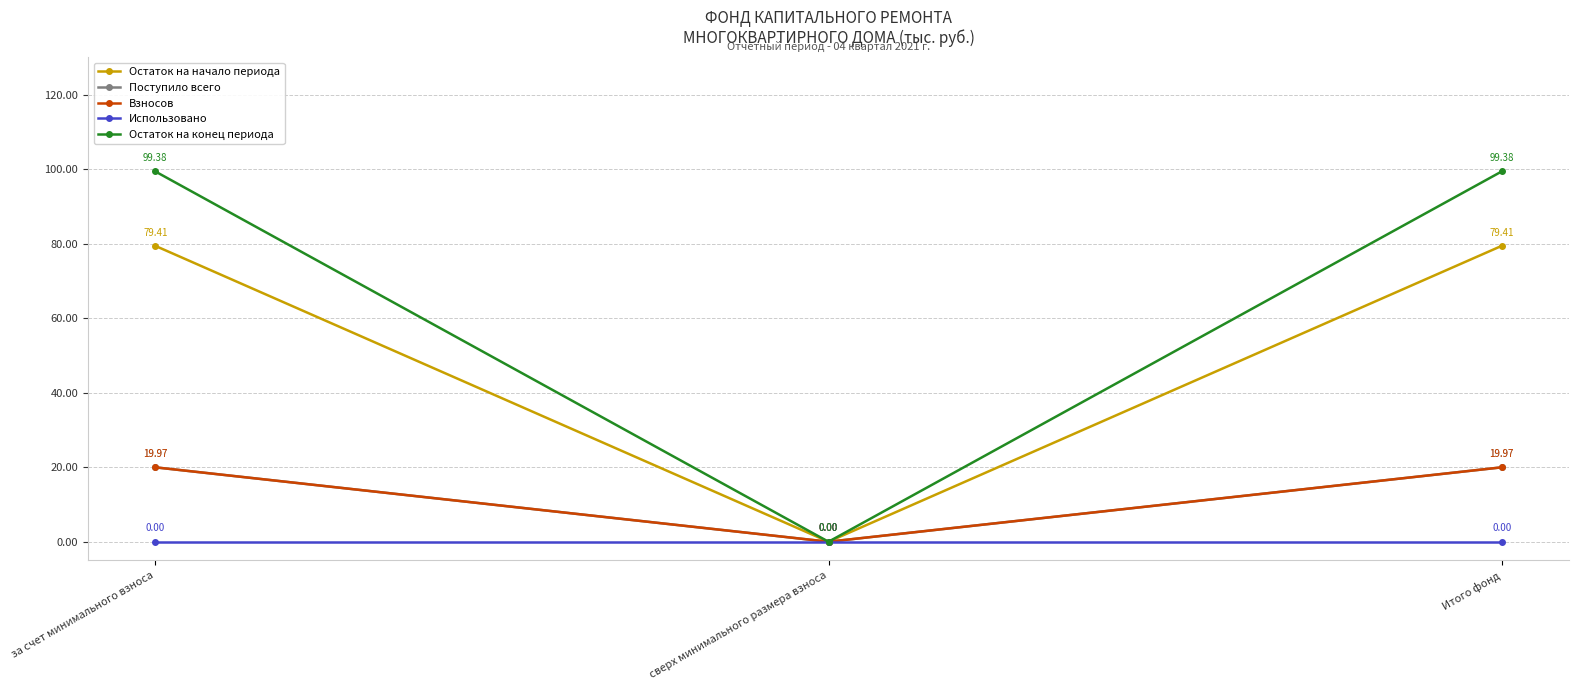

Is this an area chart (filled region under the line)?

No